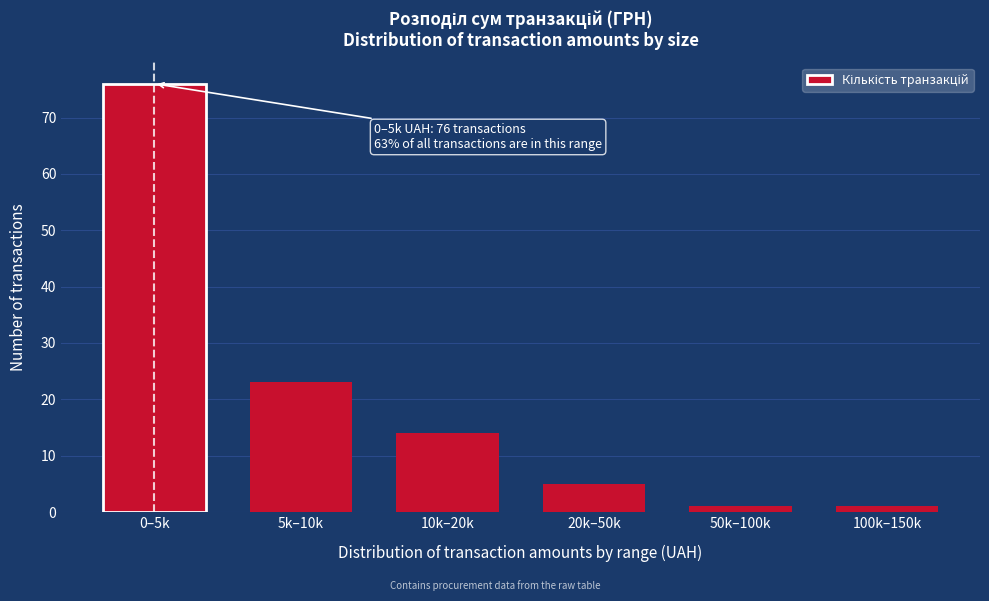

Reading left to right, list all the values displayed in this chart.

0–5k=76	5k–10k=23	10k–20k=14	20k–50k=5	50k–100k=1	100k–150k=1